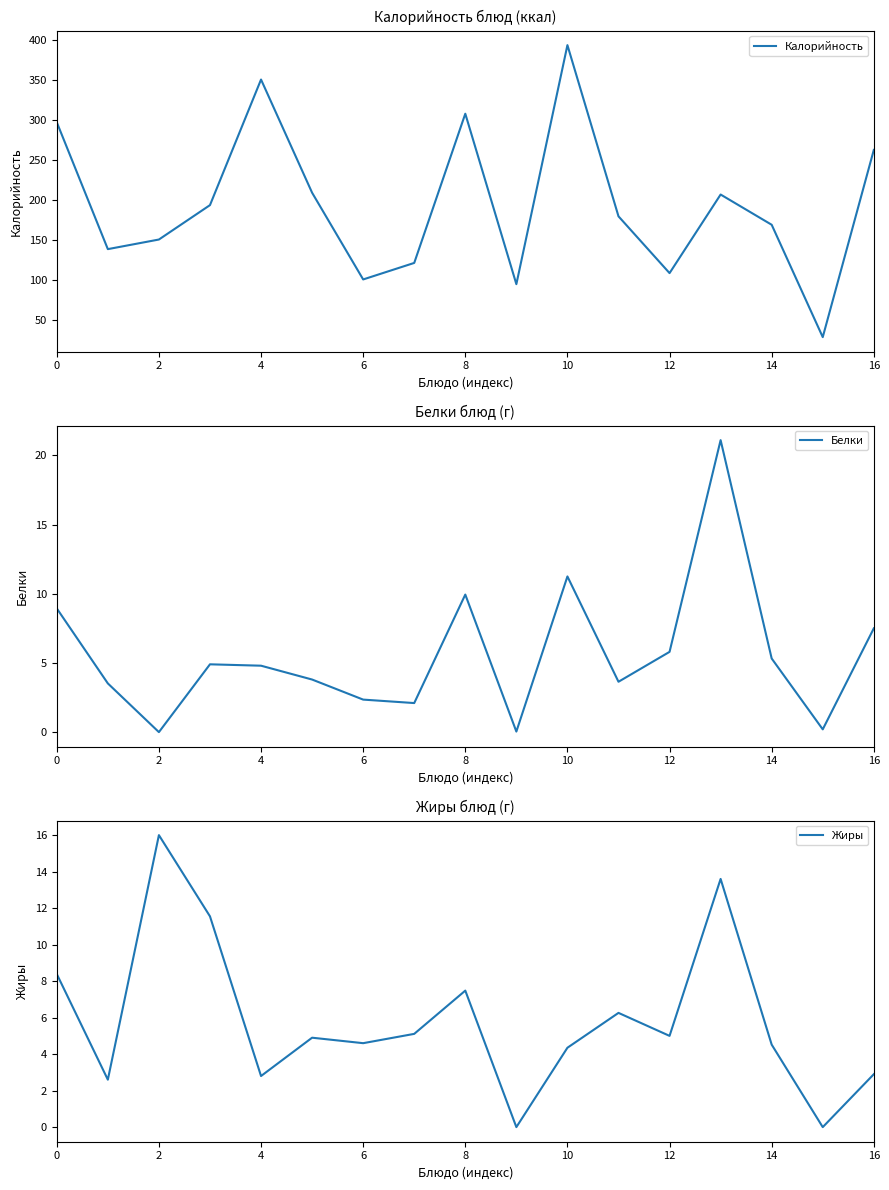

The Жиры series shows 7.3 at 12. True or false?

False